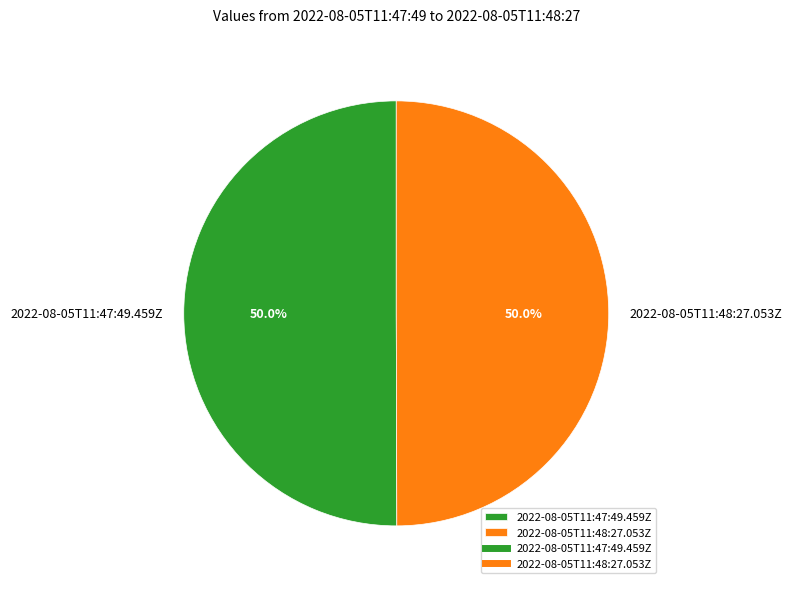

How many slices are in this pie chart?

2